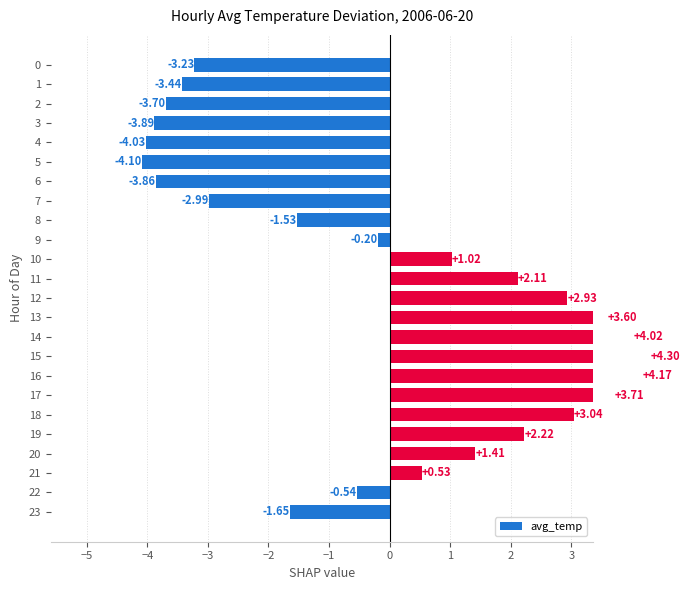

What is the difference between the values at 11 and 15?

2.2